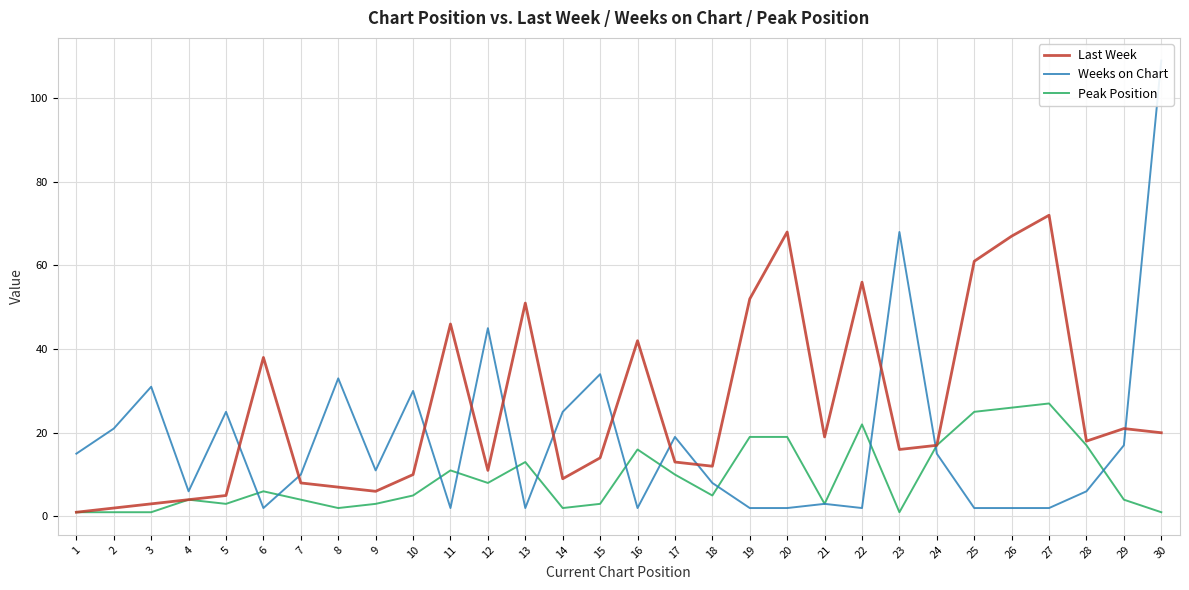

What is the spread (max minus min) of values at 26?

65